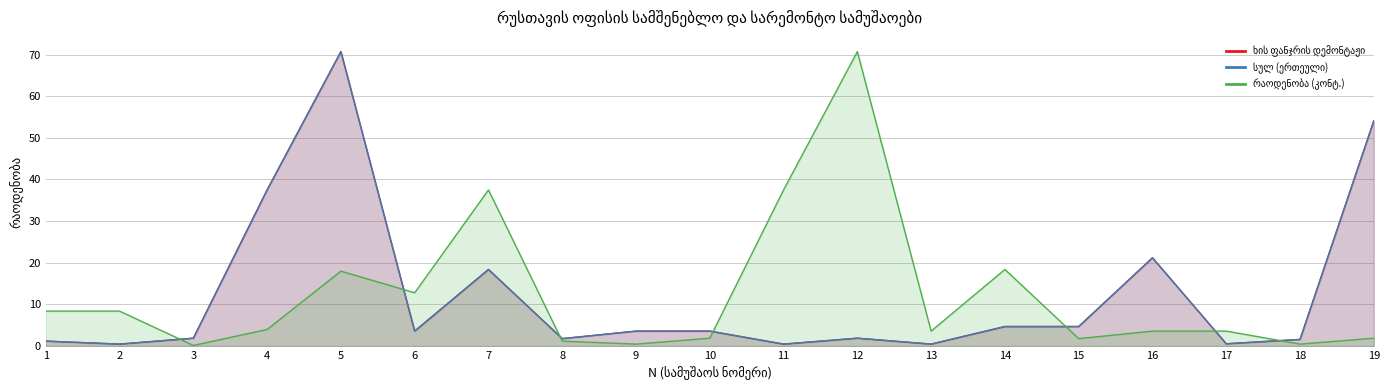

What is the sum of the რაოდენობა (კონტ.) values at 1 and 11?

45.9